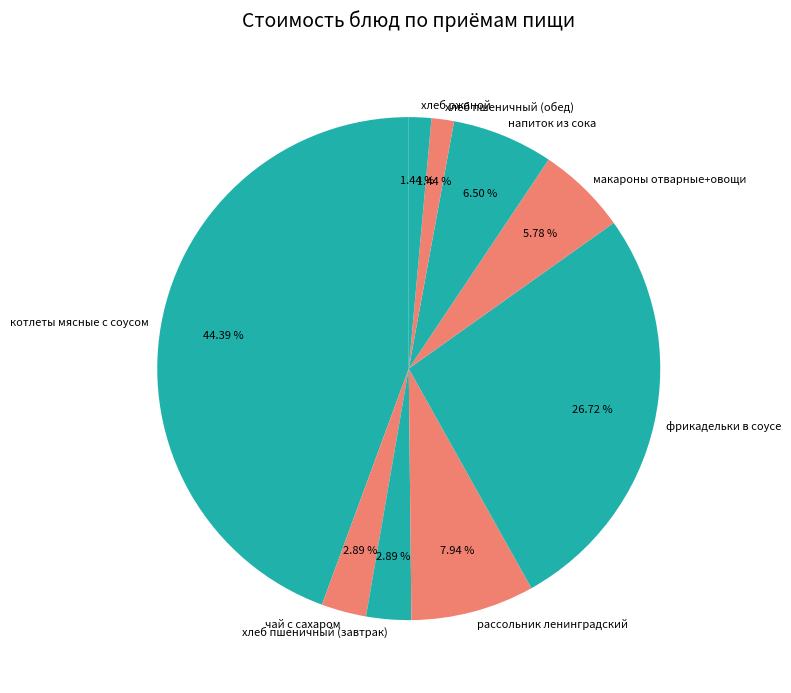

Count the number of slices in the pie.

9